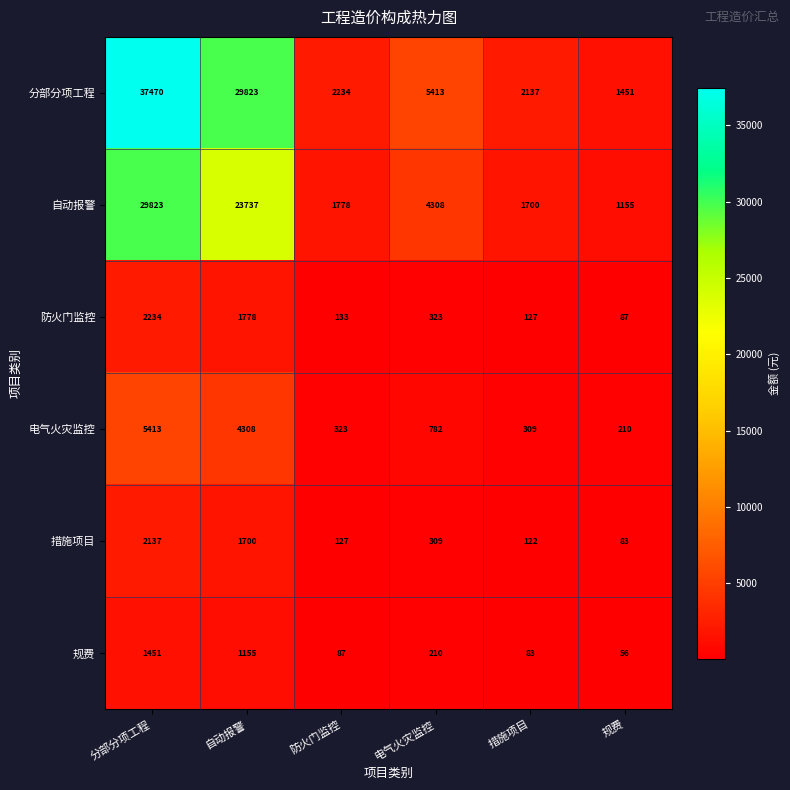

What is the smallest value displayed?

56